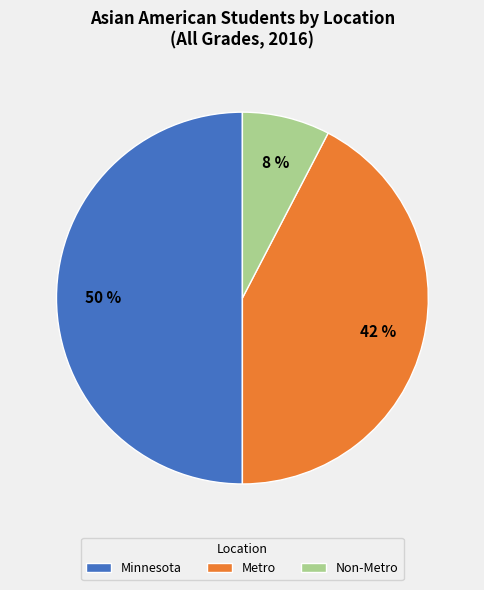

Which category has the biggest portion of the pie?

Minnesota